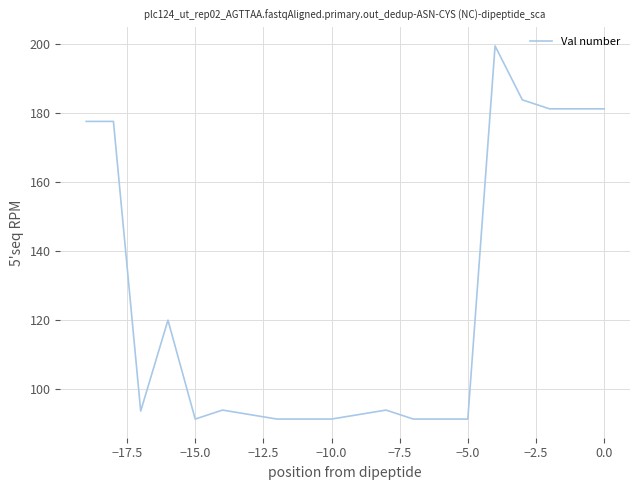

What is the average value?

125.4